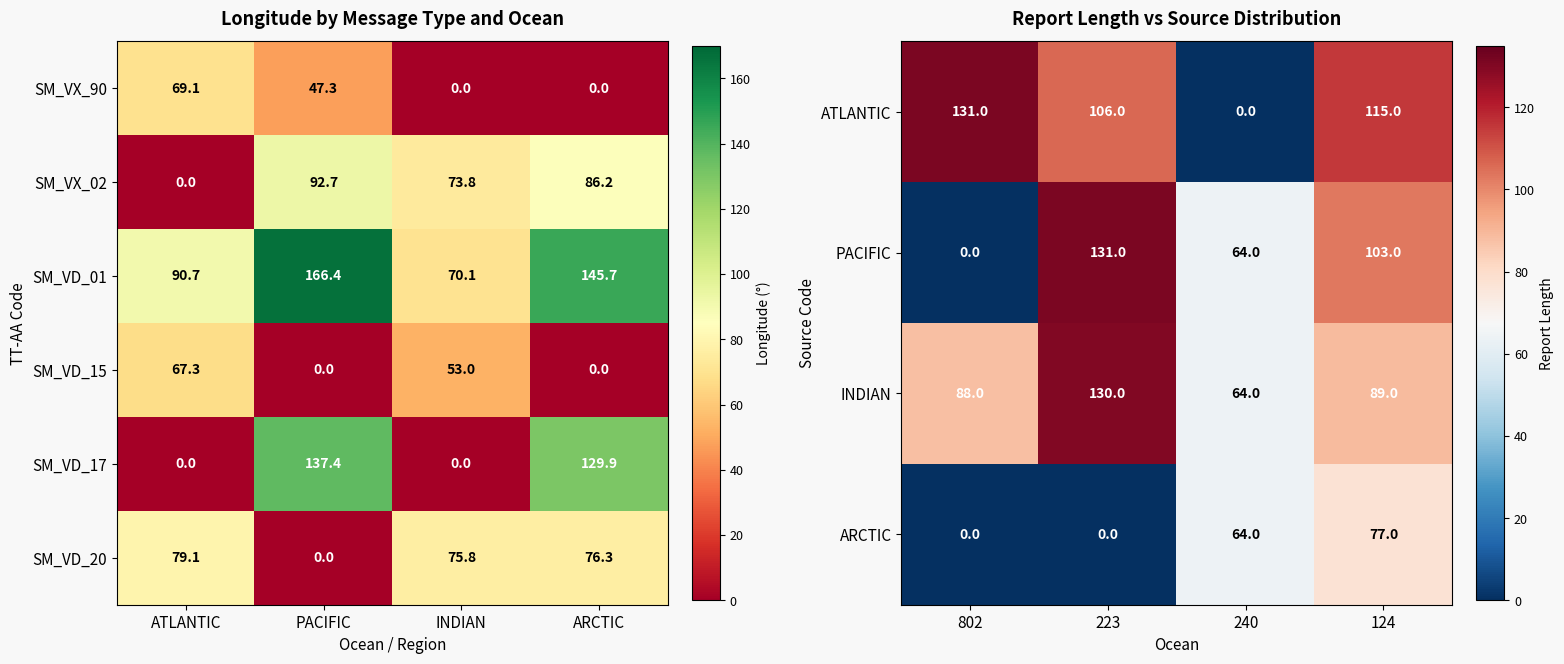

At how many categories does at least one series exceed 130?

2